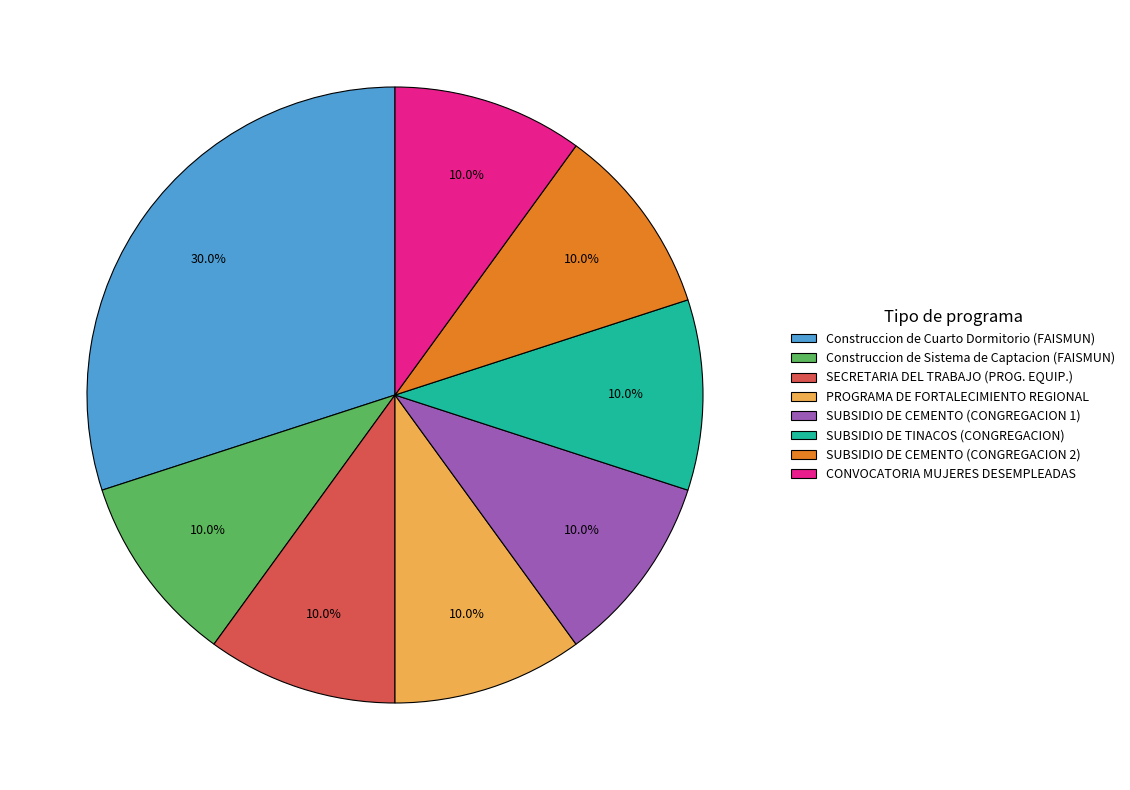

Approximately how many times larger is the value at SUBSIDIO DE CEMENTO (CONGREGACION 2) compared to PROGRAMA DE FORTALECIMIENTO REGIONAL?

1.0